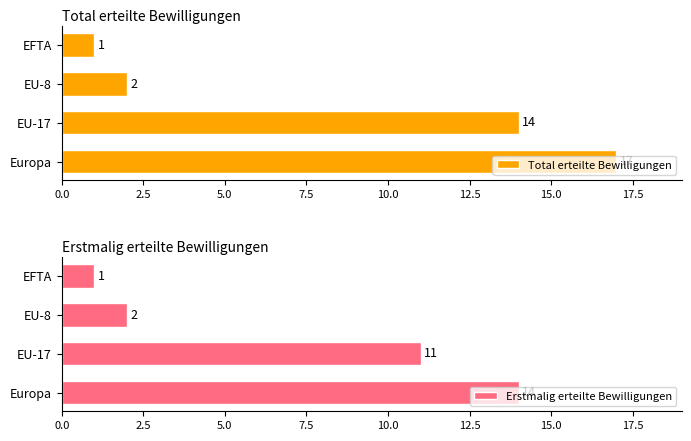

At which label is Erstmalig erteilte Bewilligungen closest to 7?

EU-17